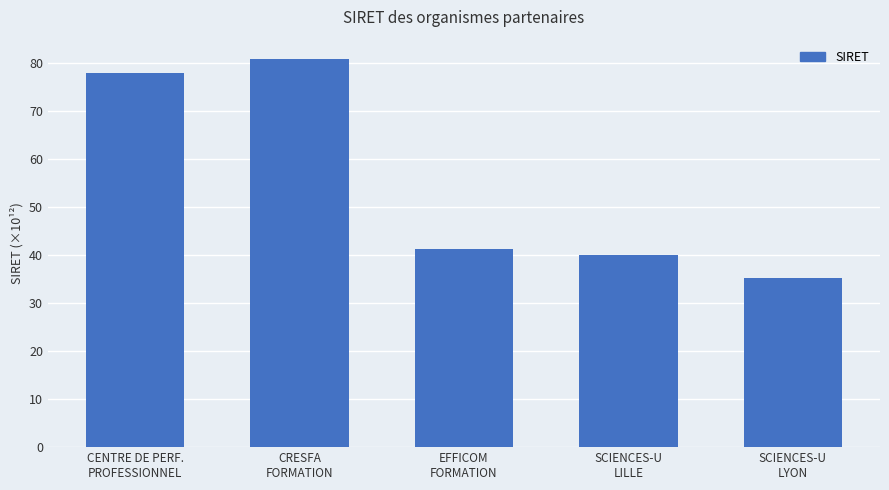

How many bars are there in total?

5